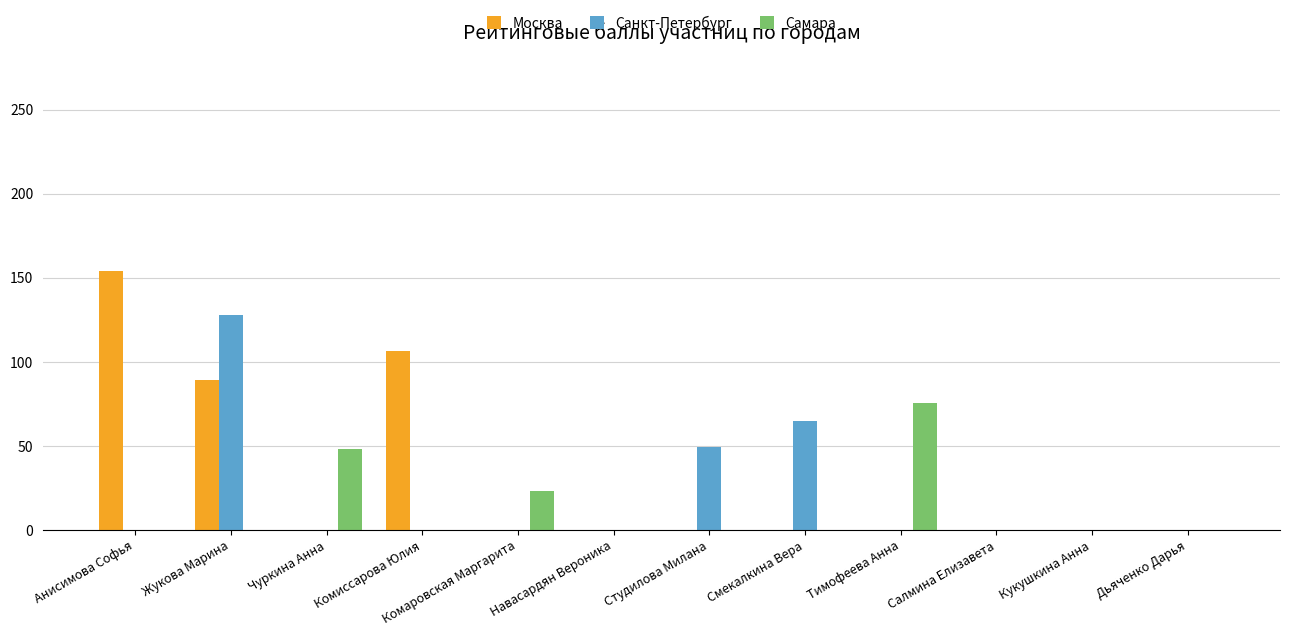

The Москва series shows 0.0 at Кукушкина Анна. True or false?

True